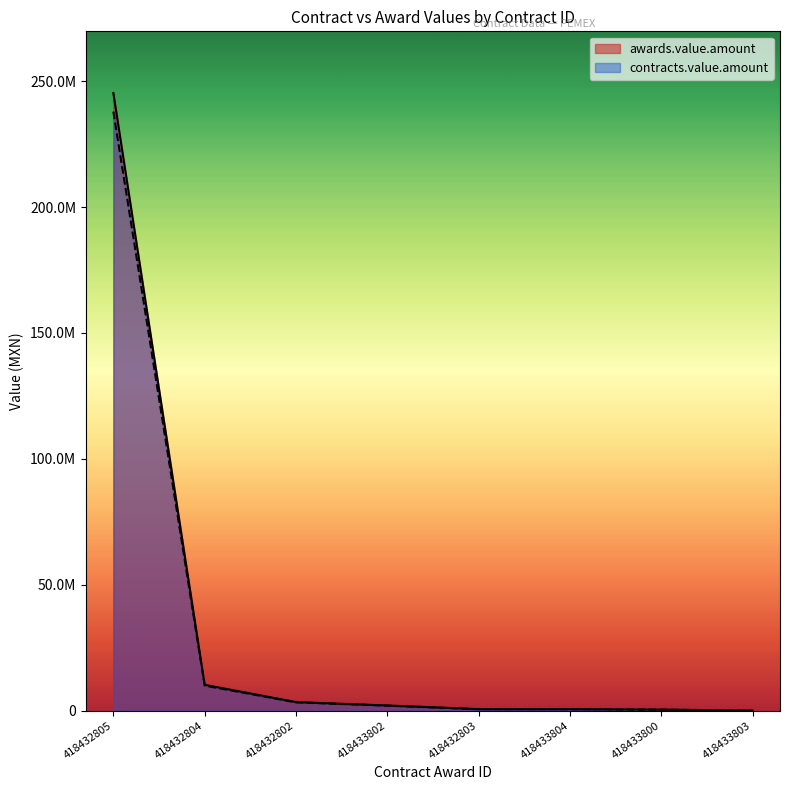

What is the value of the contracts.value.amount point at the 8th from the left?

3837.3